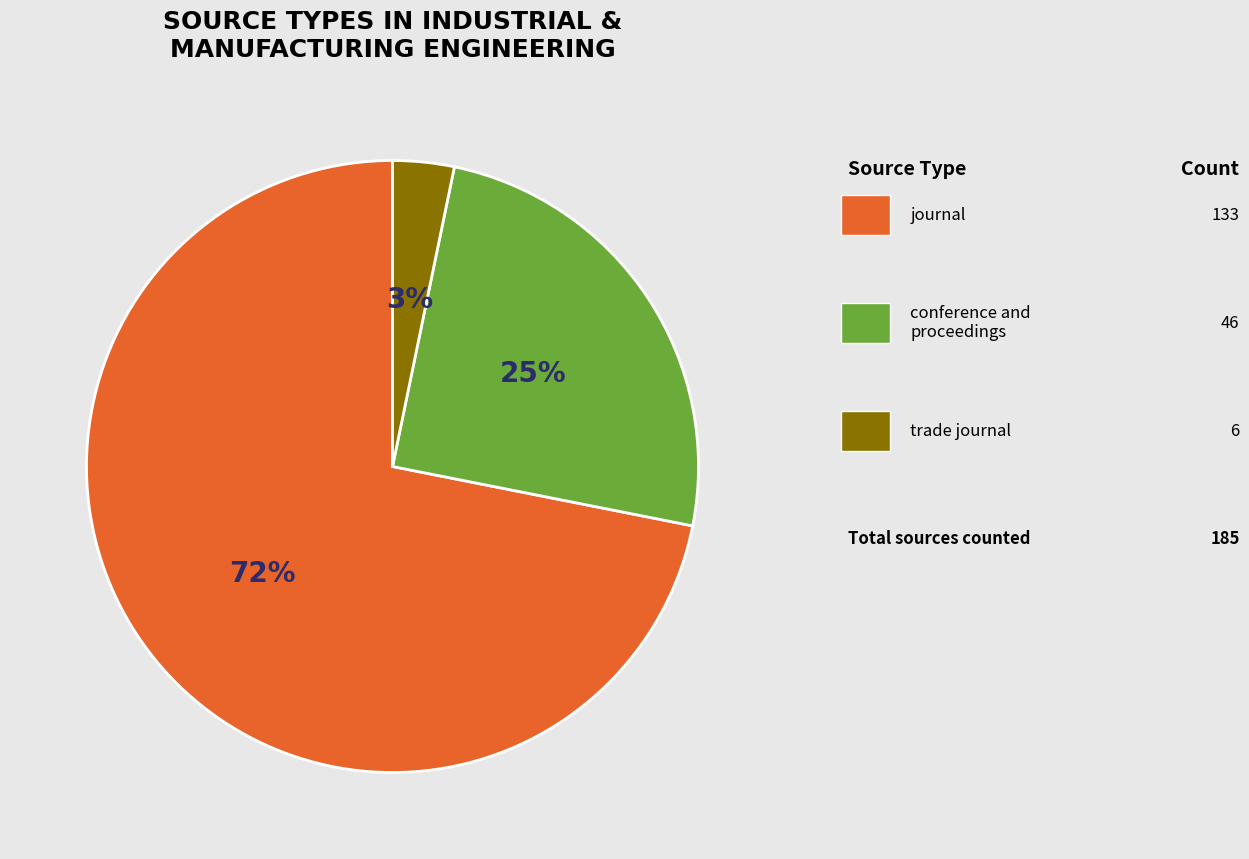

To the nearest percent, what is the average slice percentage?

33%